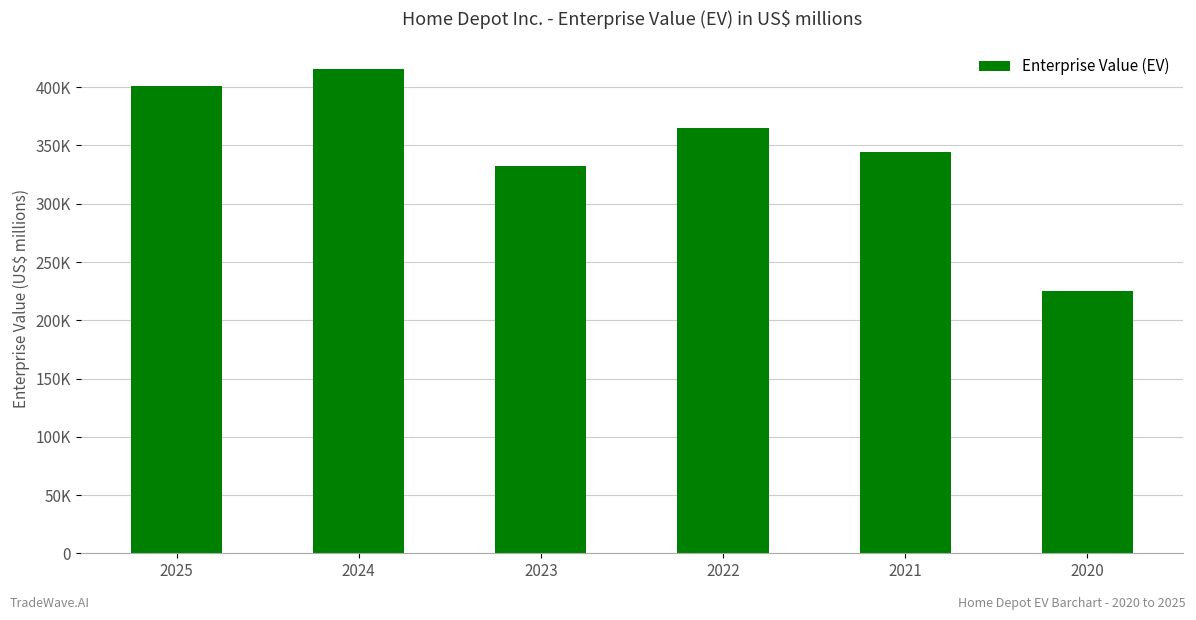

Are the bars horizontal?

No